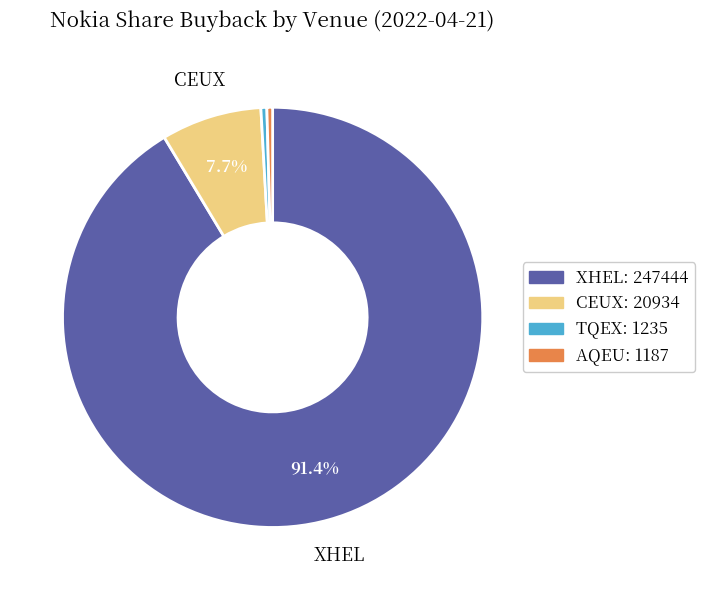

True or false: XHEL accounts for 99% of the total.

False